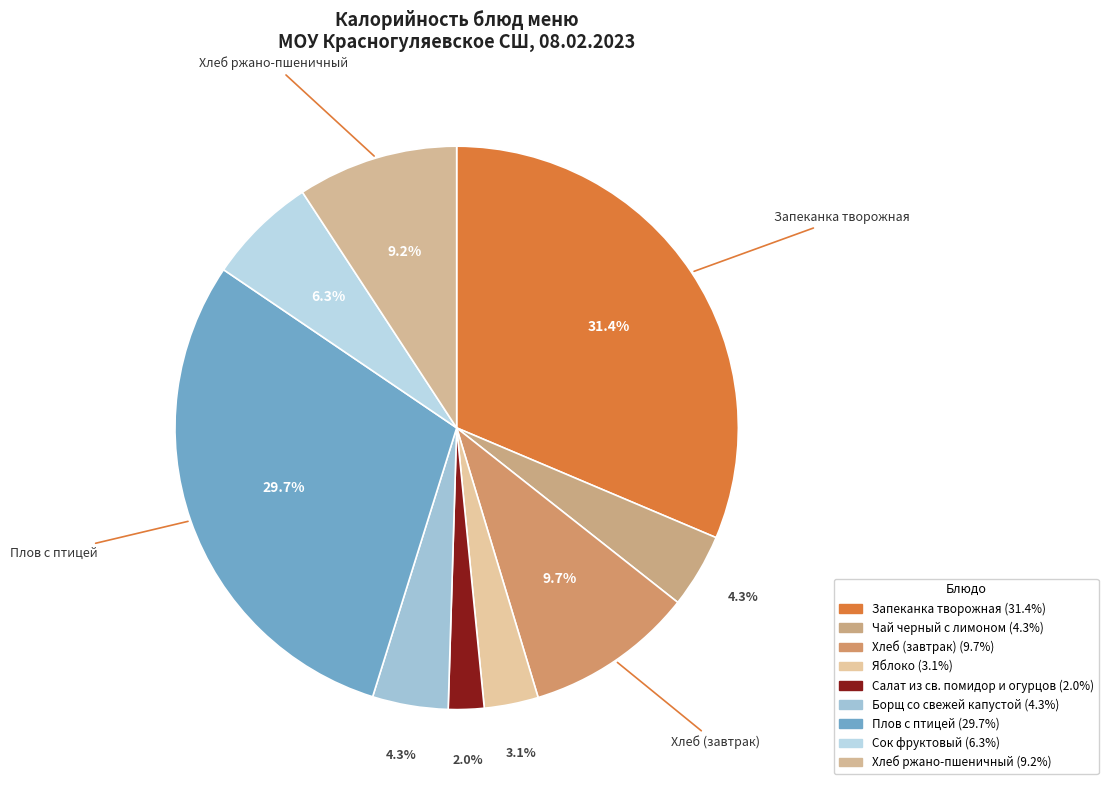

Does any single category account for the majority?

No